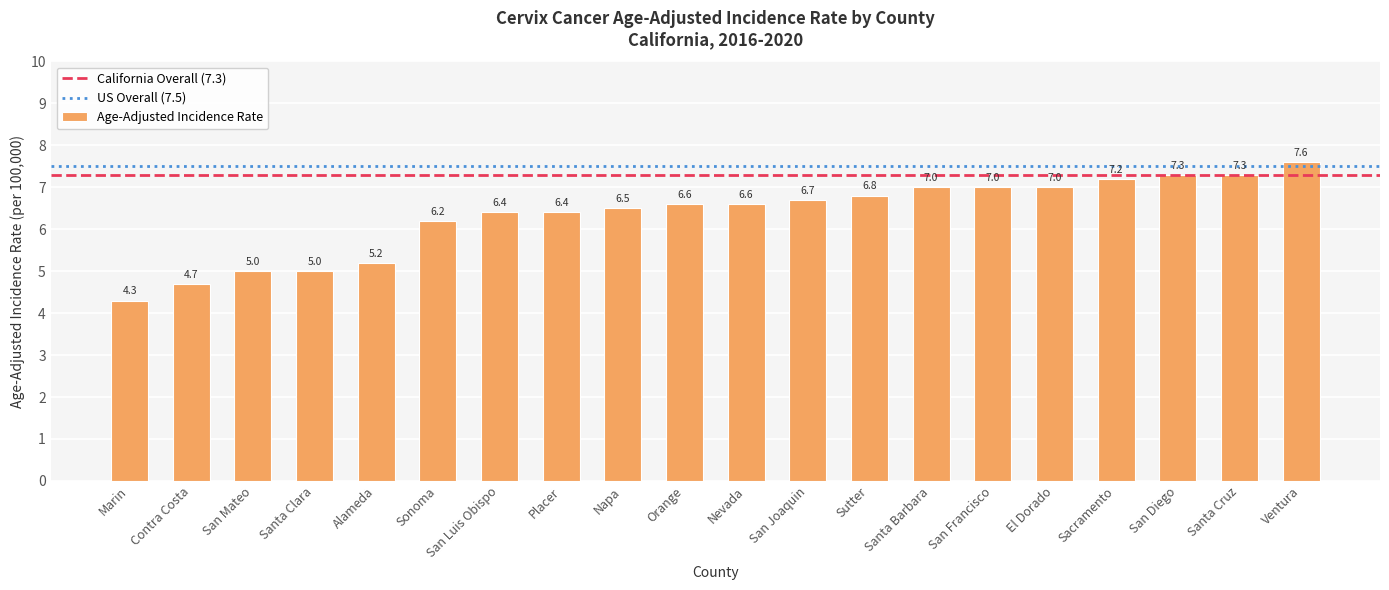

What is the maximum value shown in the chart?

7.6